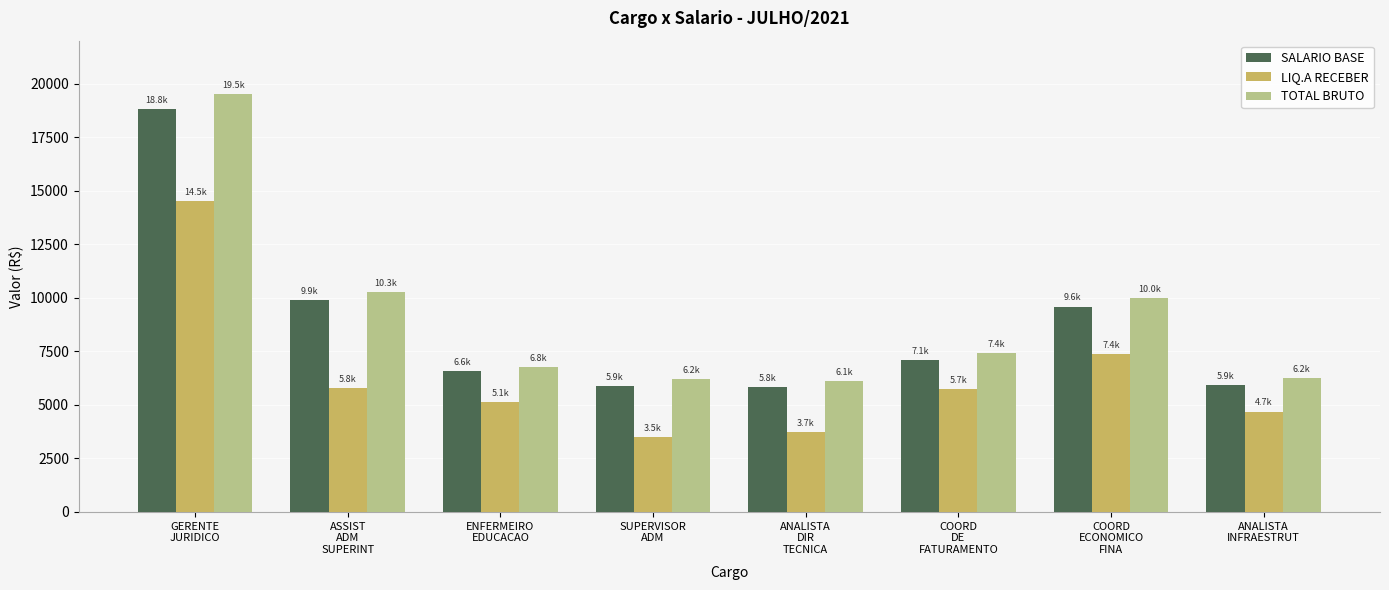

What is the difference between the SALARIO BASE values at ENFERMEIRO
EDUCACAO and ASSIST
ADM
SUPERINT?

3331.5